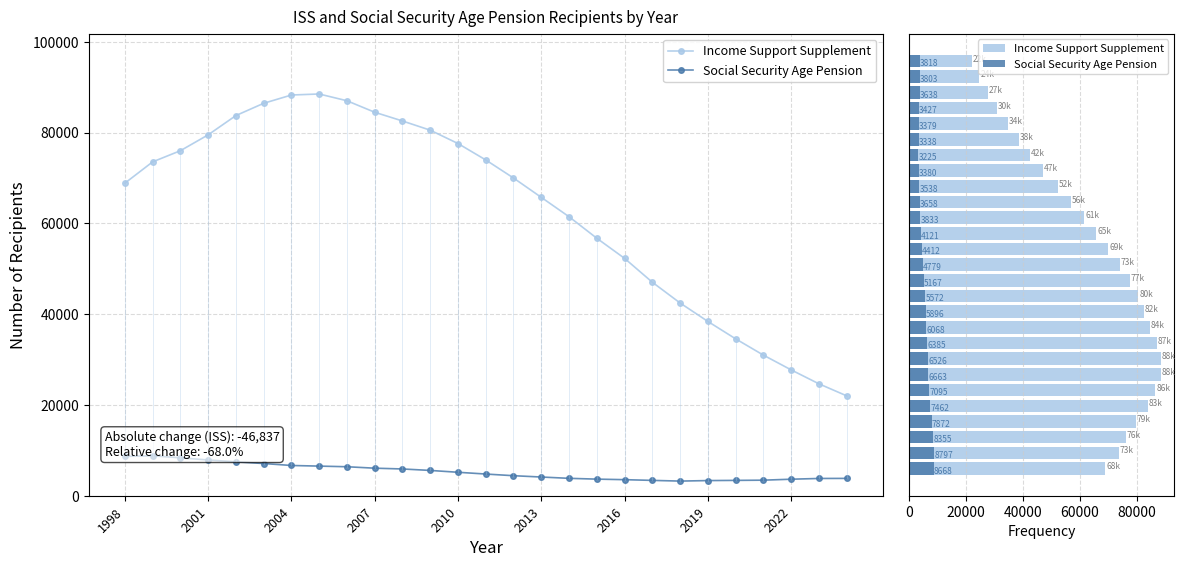

What is the label of the 12th bar from the right?

15